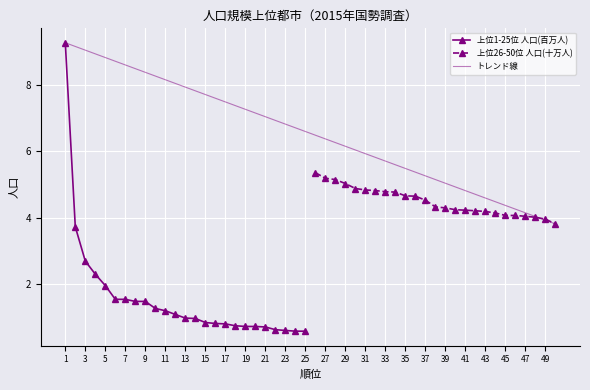

What is the sum of the 左列人口 (col_3) values at 5 and 14?

2.9